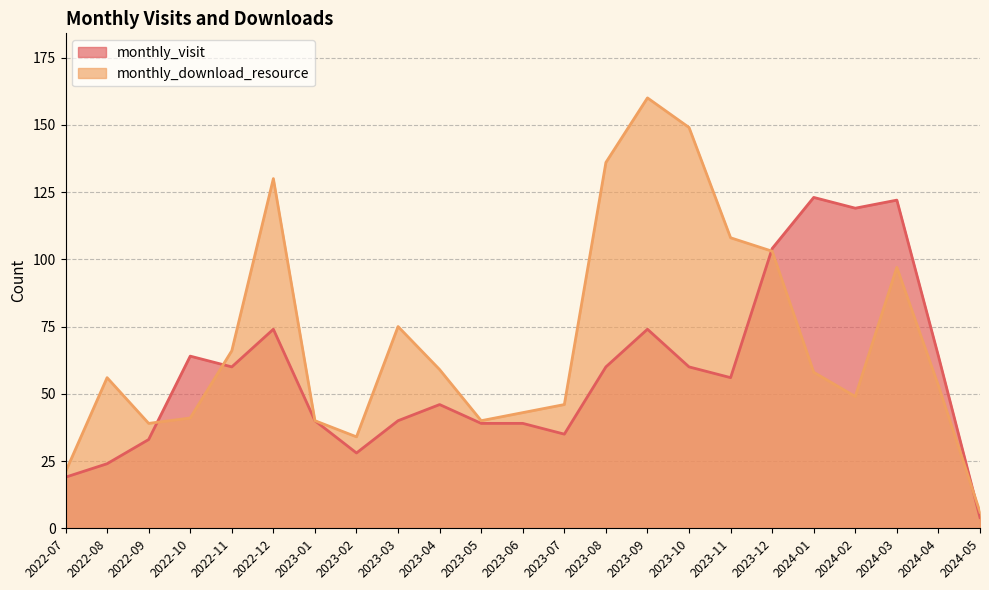

Which series has the largest total across all categories?

monthly_download_resource